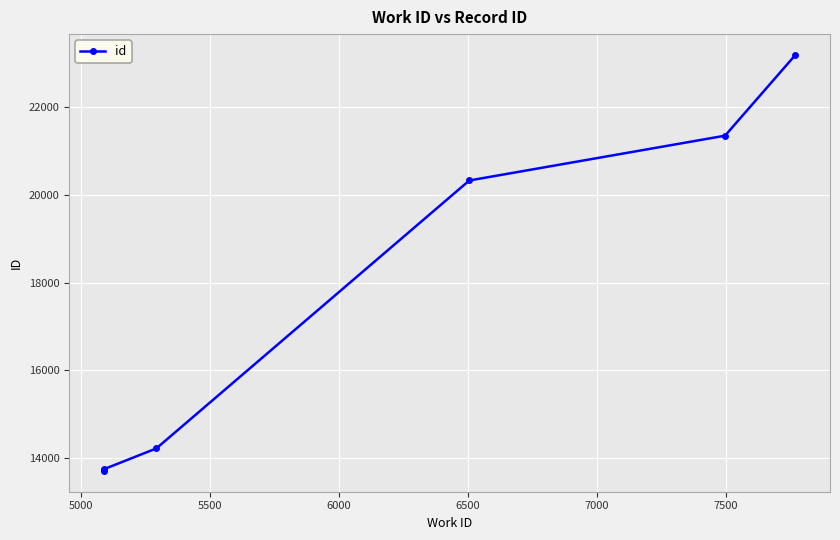

What is the maximum value shown in the chart?

23197